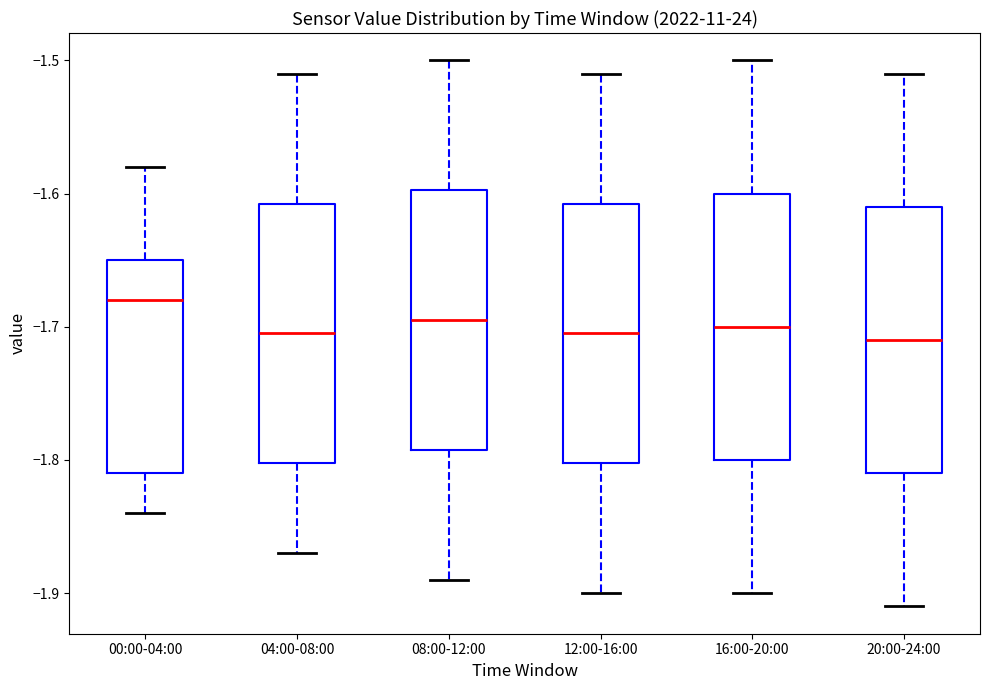

Which box has the highest median line?

00:00-04:00